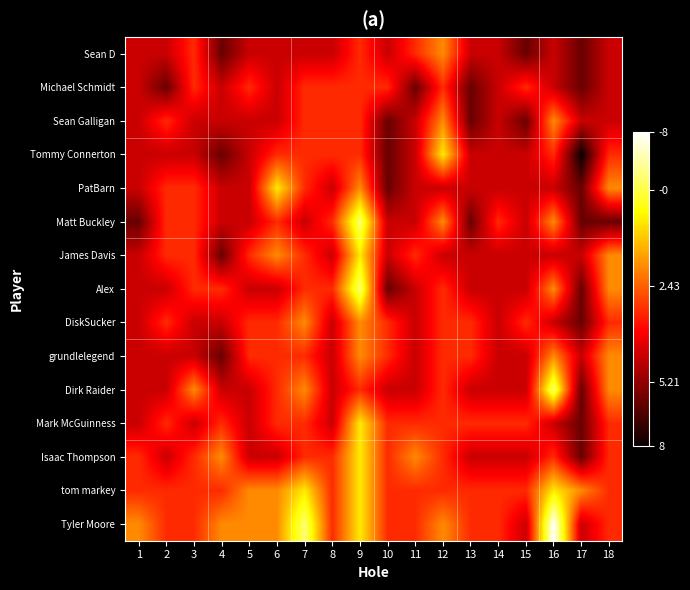

List the series in order of their peak value, lowest first.

Michael Schmidt, Sean D, Sean Galligan, DiskSucker, grundlelegend, Tommy Connerton, PatBarn, James Davis, Mark McGuinness, Isaac Thompson, tom markey, Matt Buckley, Alex, Dirk Raider, Tyler Moore